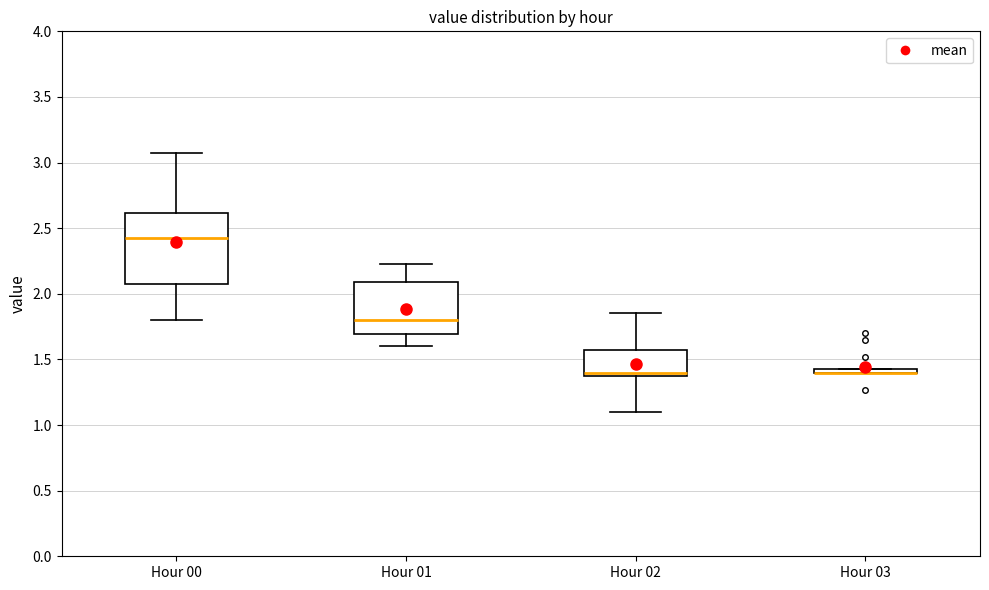

Where is the lower edge of the box for Hour 02 on the y-axis? The values are not printed on the chart, so give them approximately, as read against the axis.

1.40